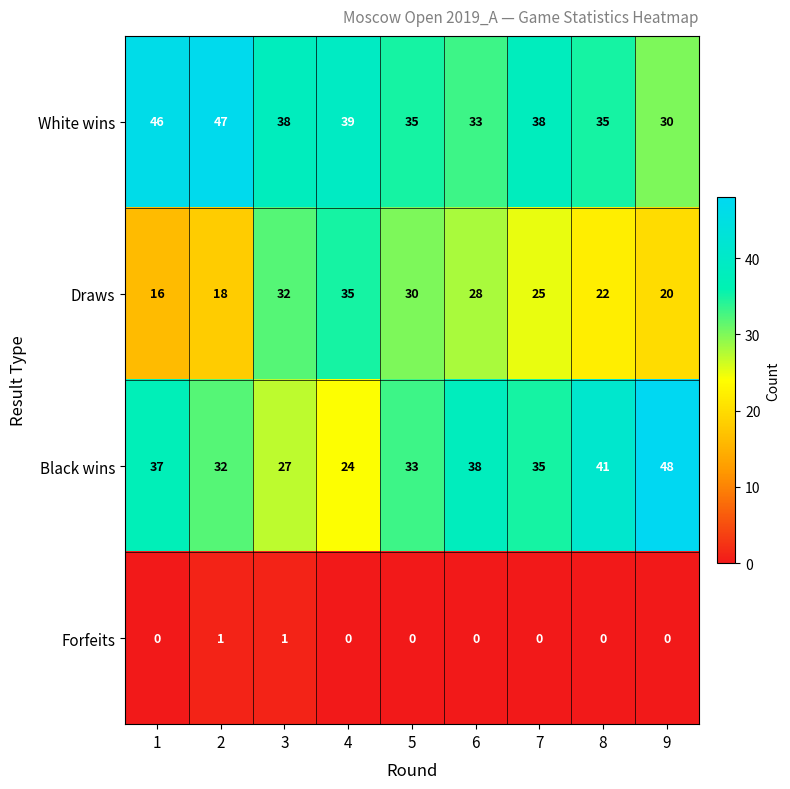

Where does the Draws series first go above 25?

3